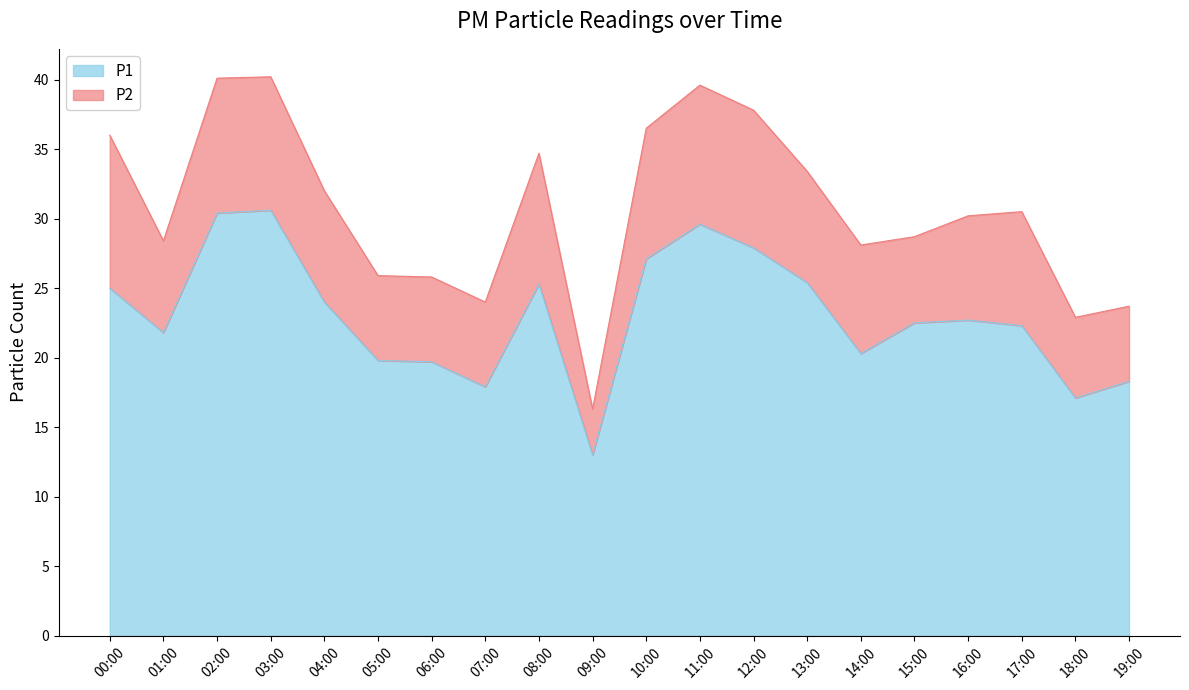

What is the difference between the P1 values at 16:00 and 08:00?

2.6